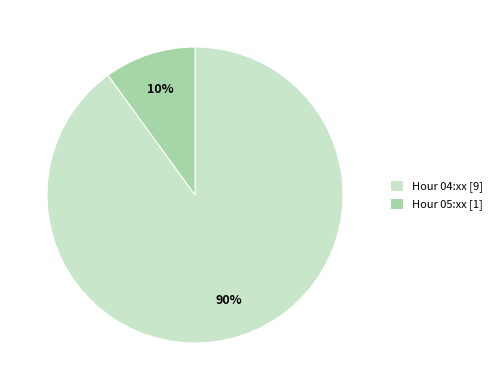

Is the sum of Hour 04:xx [9] and Hour 05:xx [1] greater than half?

Yes